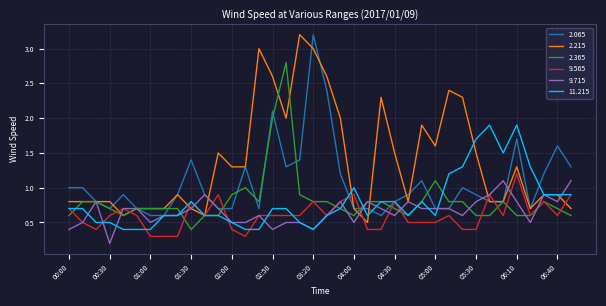

Which series has the largest total across all categories?

2.215